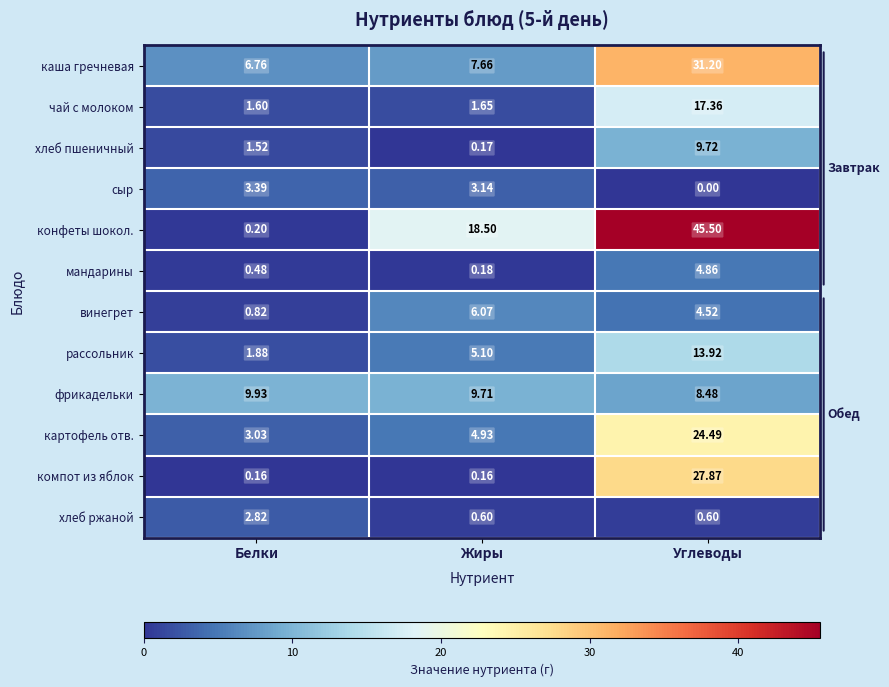

Which series has the largest range (max minus min)?

конфеты шокол.